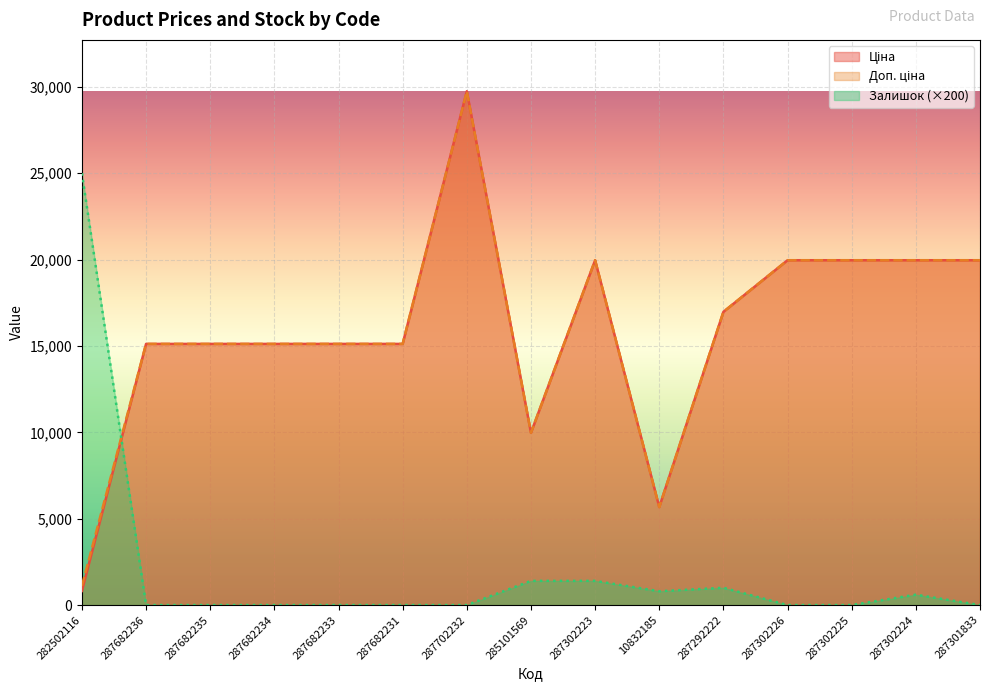

What is the spread (max minus min) of values at 10832185?

4873.8